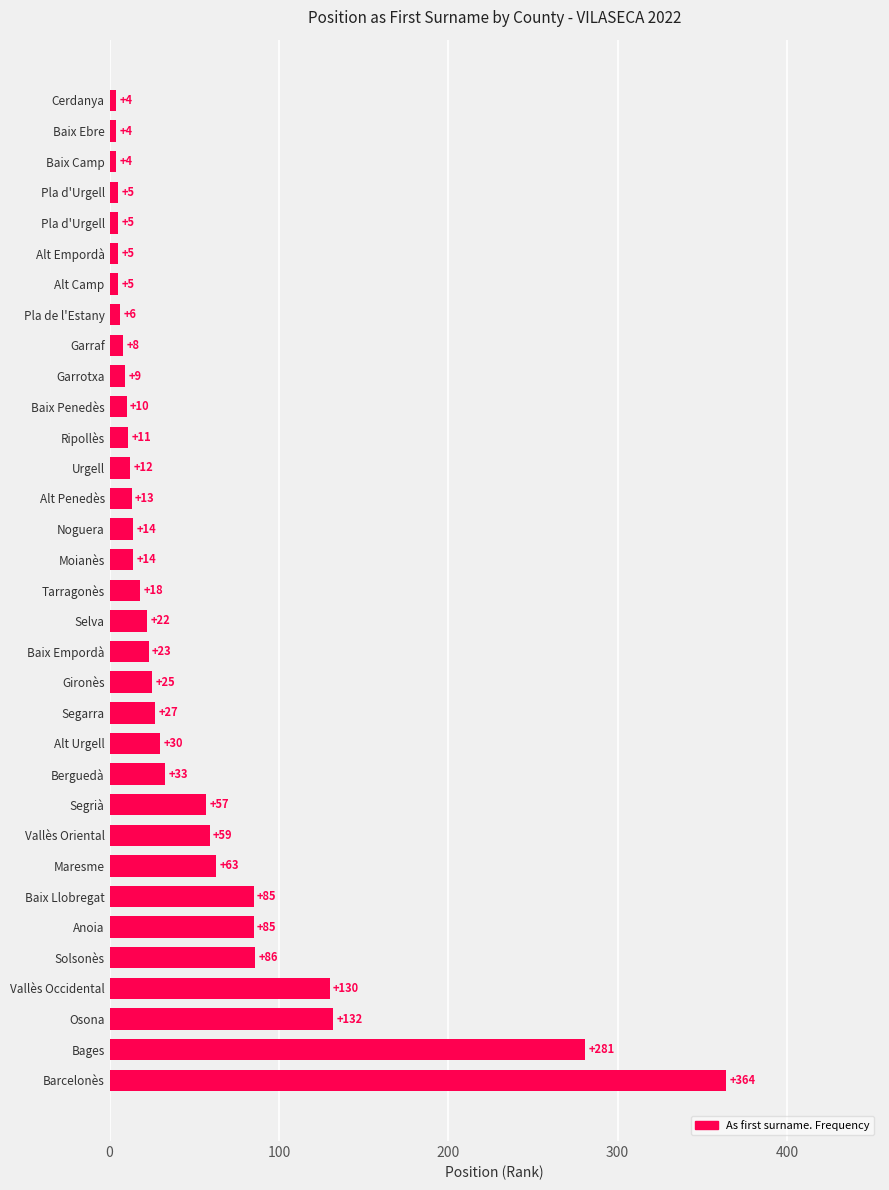

How many distinct data groups are displayed?

1